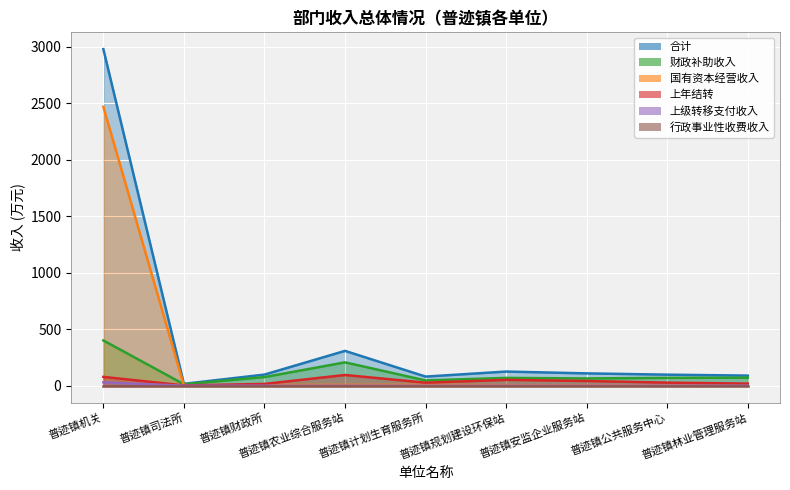

What is the sum of the 上年结转 values at 普迹镇司法所 and 普迹镇规划建设环保站?

54.1